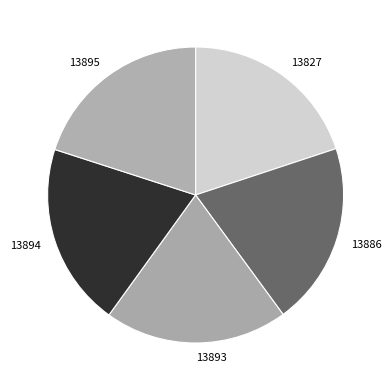

Does 13893 account for over 50% of the chart?

No